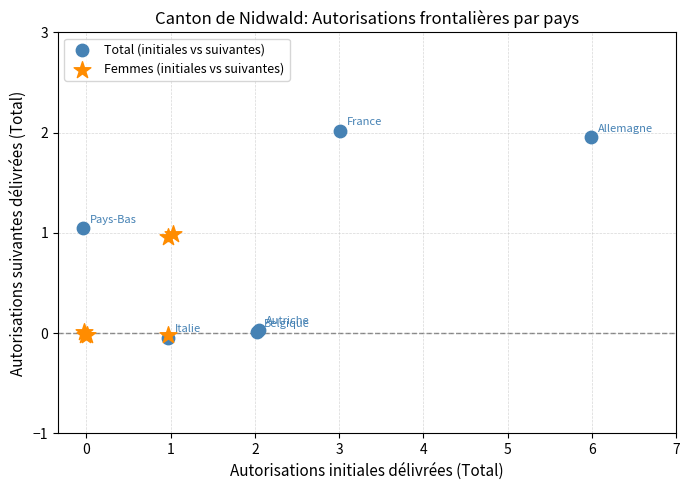

Which series has the largest Y range (max minus min)?

Total (initiales vs suivantes)